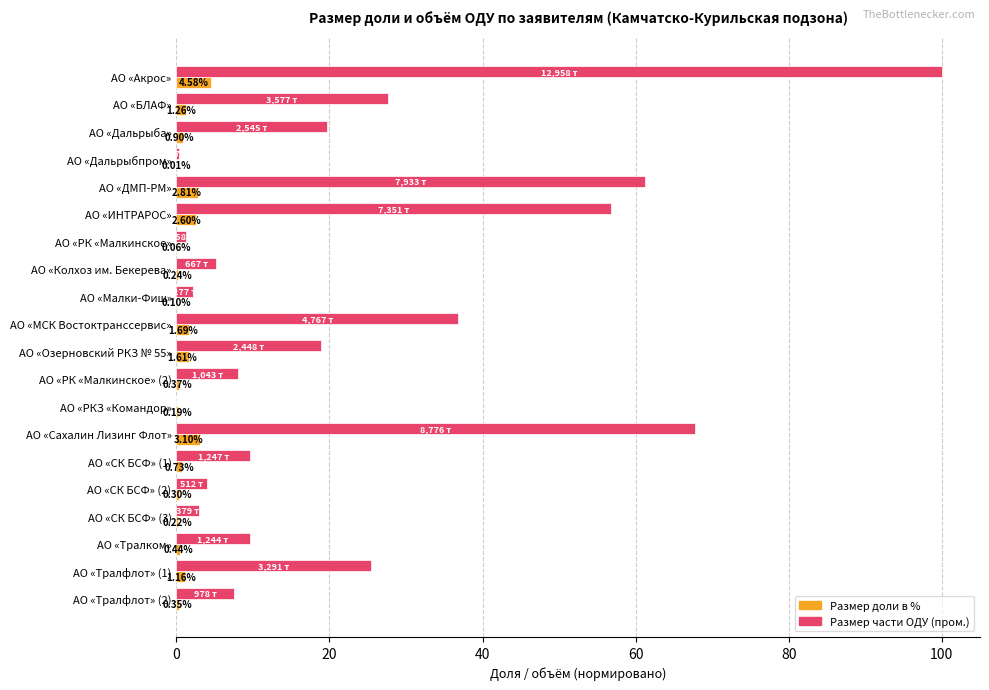

Which category has the highest value across all series?

АО «Акрос»